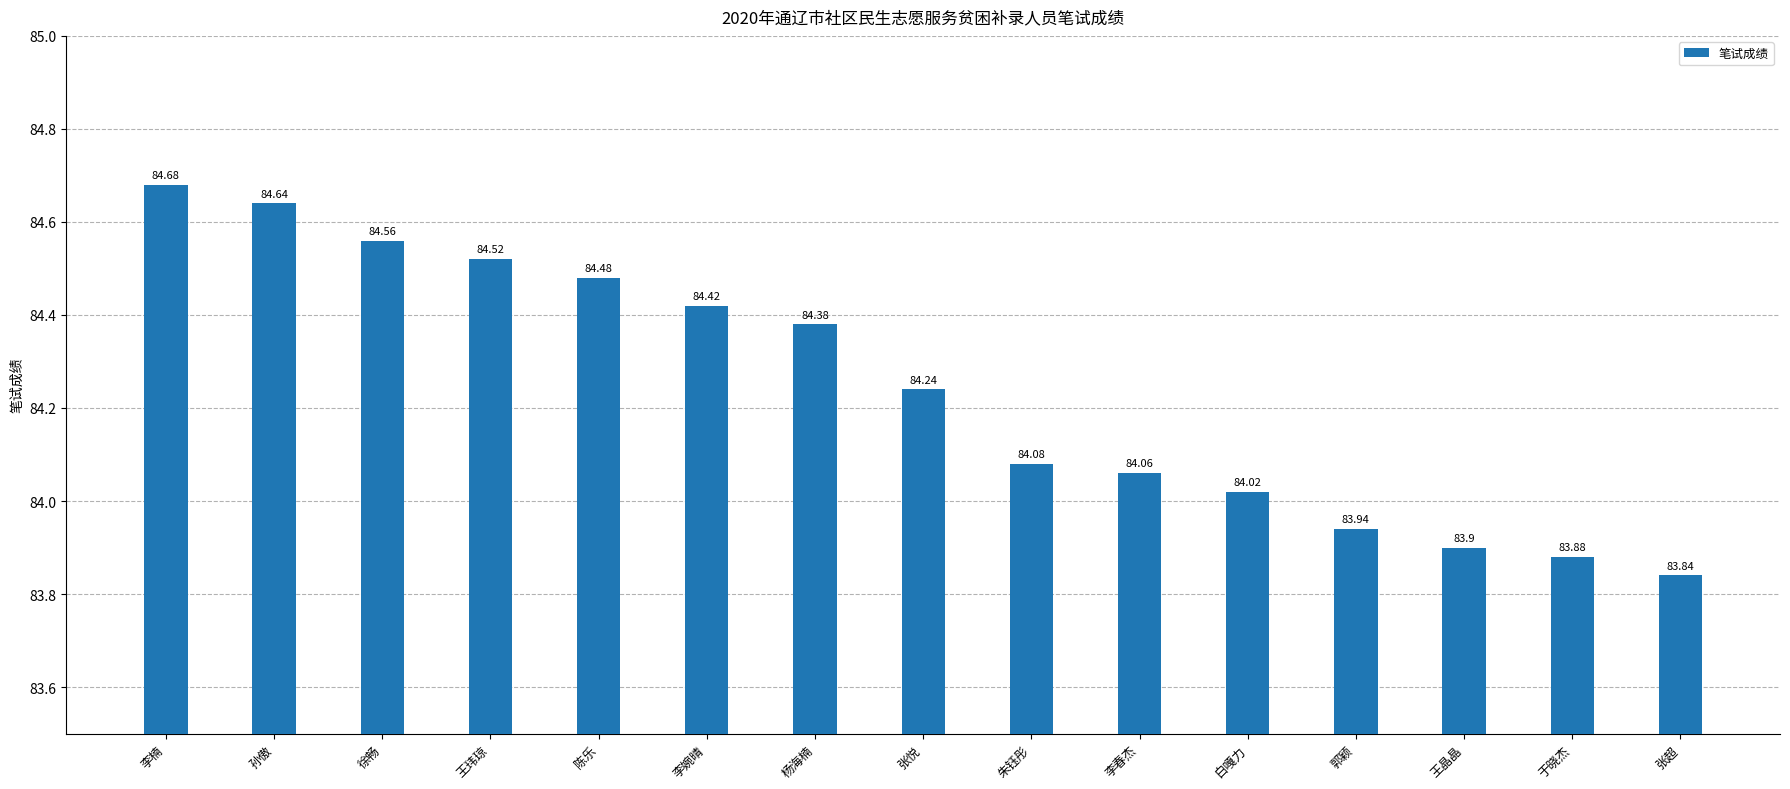

Count the number of categories in the chart.

15